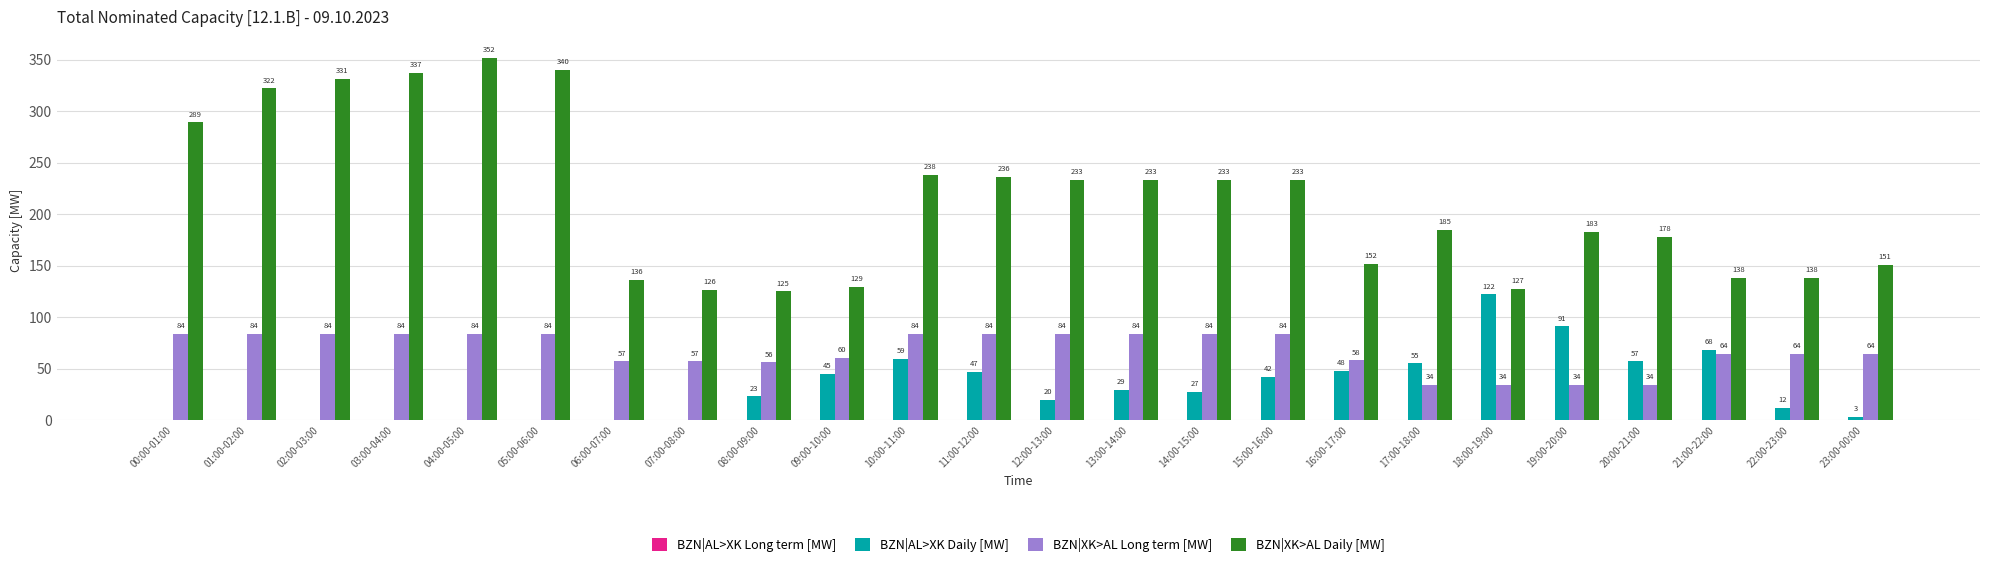

Reading left to right, transcribe all the data shown in this chart.

BZN|AL>XK Daily [MW]: 00:00-01:00=0	01:00-02:00=0	02:00-03:00=0	03:00-04:00=0	04:00-05:00=0	05:00-06:00=0	06:00-07:00=0	07:00-08:00=0	08:00-09:00=23	09:00-10:00=45	10:00-11:00=59	11:00-12:00=47	12:00-13:00=20	13:00-14:00=29	14:00-15:00=27	15:00-16:00=42	16:00-17:00=48	17:00-18:00=55	18:00-19:00=122	19:00-20:00=91	20:00-21:00=57	21:00-22:00=68	22:00-23:00=12	23:00-00:00=3
BZN|XK>AL Long term [MW]: 00:00-01:00=84	01:00-02:00=84	02:00-03:00=84	03:00-04:00=84	04:00-05:00=84	05:00-06:00=84	06:00-07:00=57	07:00-08:00=57	08:00-09:00=56	09:00-10:00=60	10:00-11:00=84	11:00-12:00=84	12:00-13:00=84	13:00-14:00=84	14:00-15:00=84	15:00-16:00=84	16:00-17:00=58	17:00-18:00=34	18:00-19:00=34	19:00-20:00=34	20:00-21:00=34	21:00-22:00=64	22:00-23:00=64	23:00-00:00=64
BZN|XK>AL Daily [MW]: 00:00-01:00=289	01:00-02:00=322	02:00-03:00=331	03:00-04:00=337	04:00-05:00=352	05:00-06:00=340	06:00-07:00=136	07:00-08:00=126	08:00-09:00=125	09:00-10:00=129	10:00-11:00=238	11:00-12:00=236	12:00-13:00=233	13:00-14:00=233	14:00-15:00=233	15:00-16:00=233	16:00-17:00=152	17:00-18:00=185	18:00-19:00=127	19:00-20:00=183	20:00-21:00=178	21:00-22:00=138	22:00-23:00=138	23:00-00:00=151